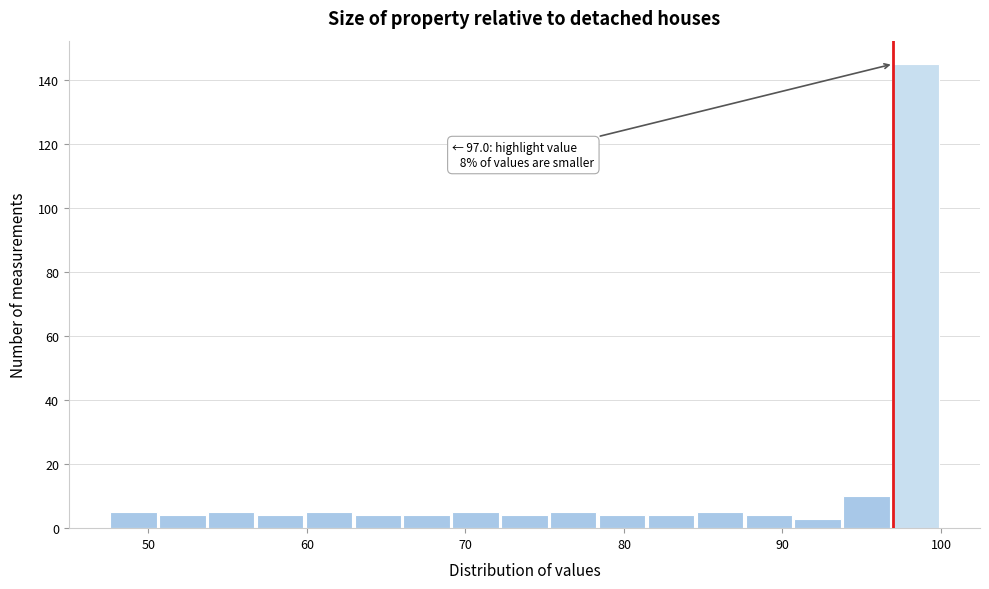

Read against the x-axis, roughly where is the centre of the tallest bar?

98